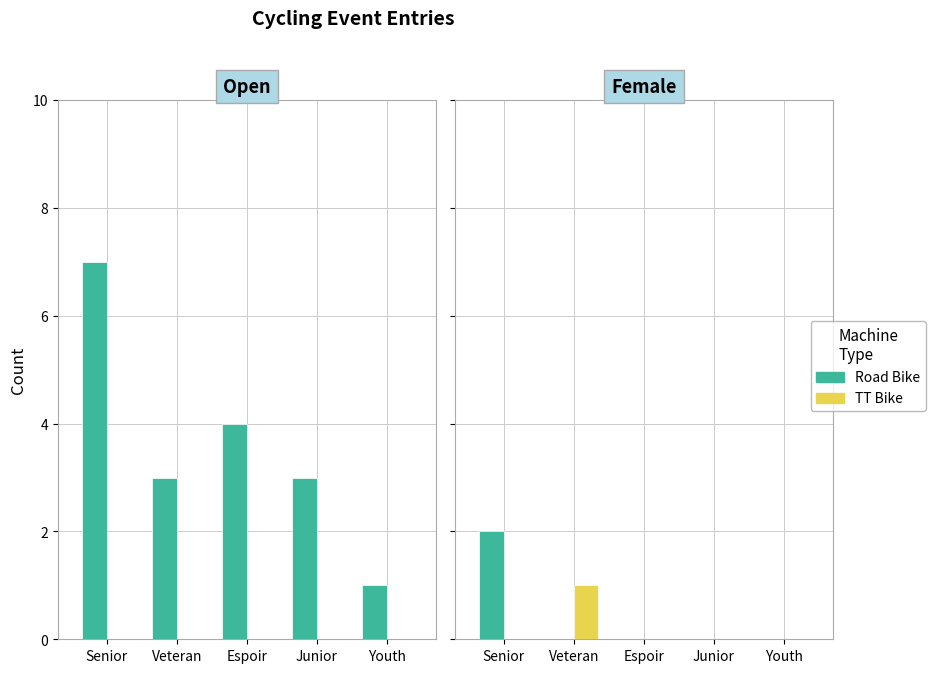

Which series changed the most between Senior and Espoir?

Road Bike